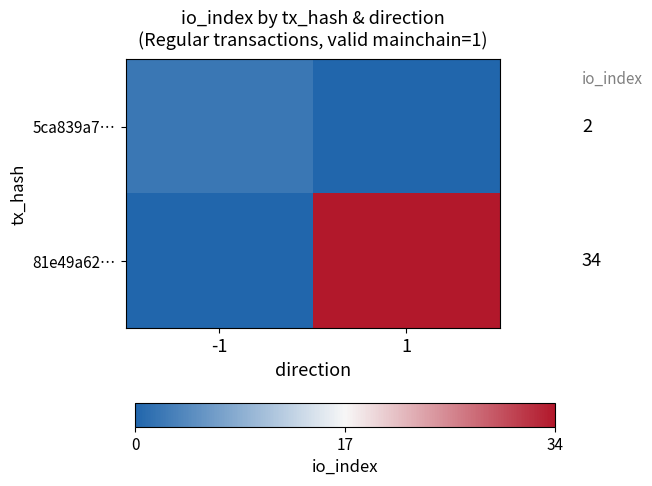

At which category is the sum across all series the highest?

1